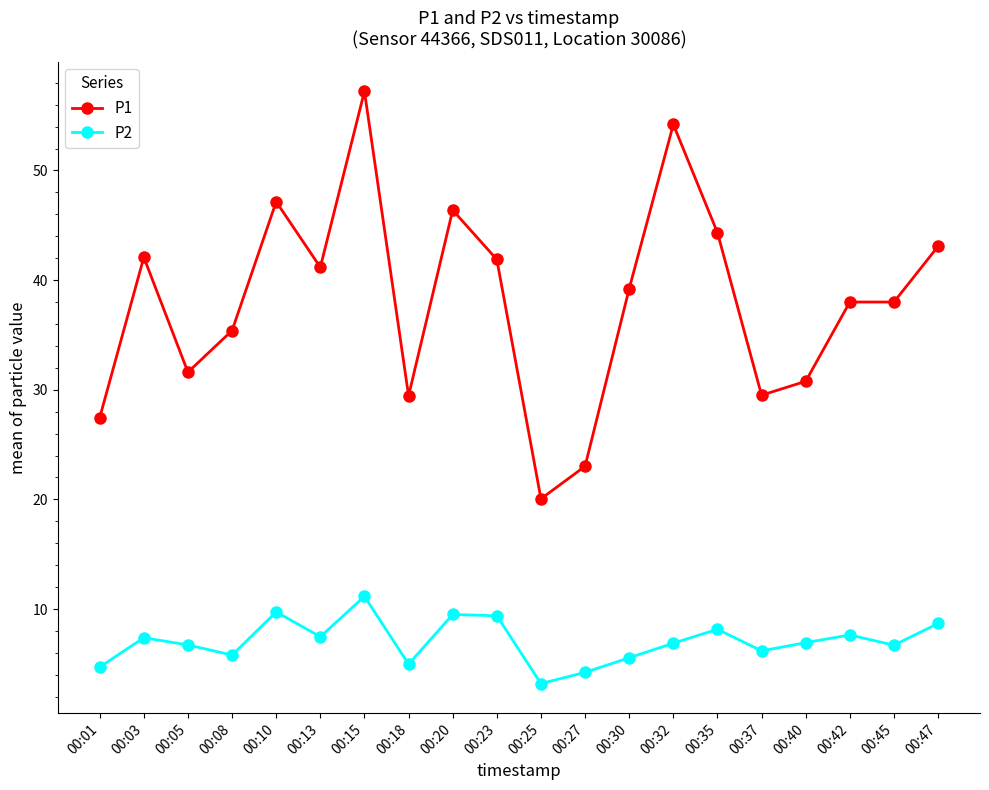

True or false: P2 and P1 cross at least once.

False